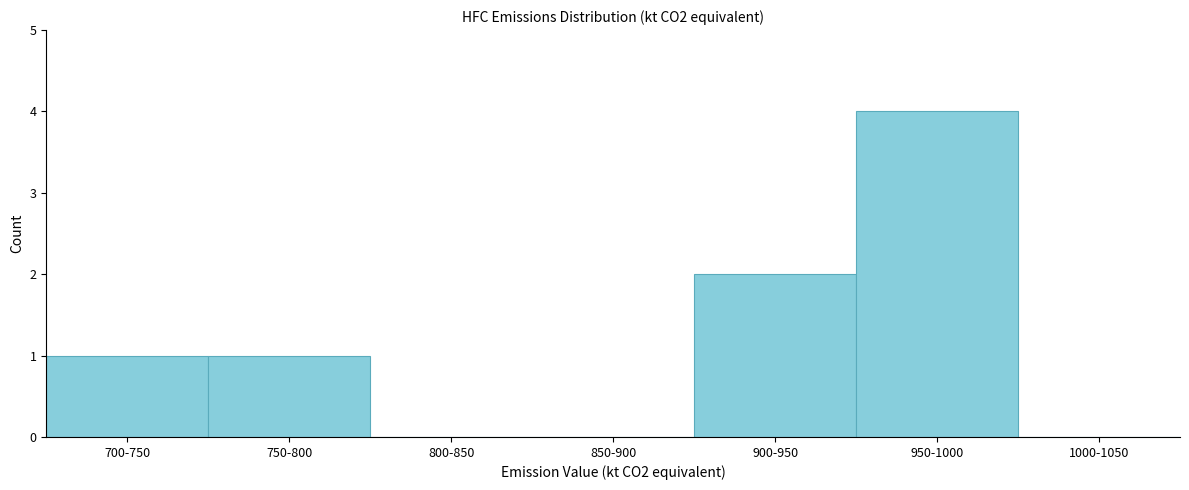

Reading right to left, list all the values displayed in this chart.

1000-1050=0	950-1000=4	900-950=2	850-900=0	800-850=0	750-800=1	700-750=1